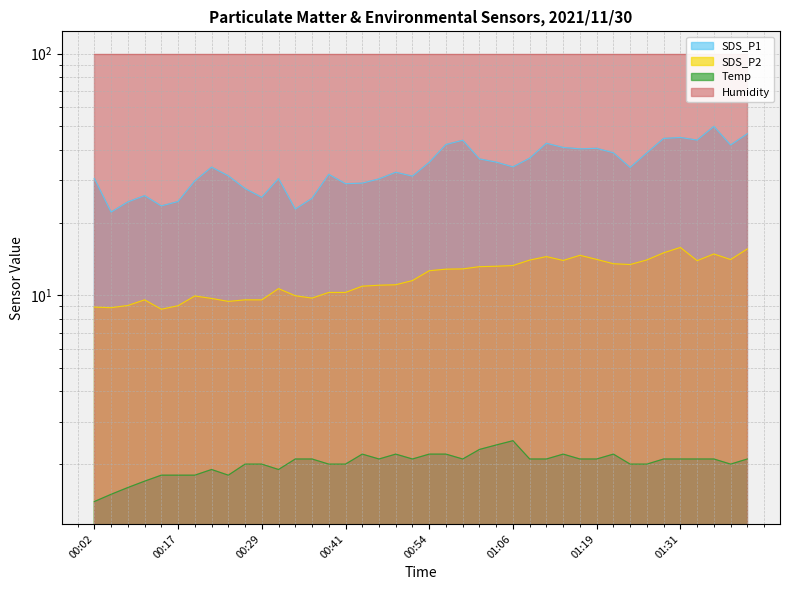

Rank the categories by Temp value from lowest to highest.

00:02, 00:04, 00:06, 00:12, 00:14, 00:17, 00:19, 00:24, 00:22, 00:31, 00:27, 00:29, 00:39, 00:41, 01:24, 01:26, 01:38, 00:34, 00:36, 00:46, 00:51, 00:59, 01:09, 01:11, 01:16, 01:19, 01:29, 01:31, 01:33, 01:36, 01:41, 00:44, 00:49, 00:54, 00:56, 01:14, 01:21, 01:01, 01:04, 01:06